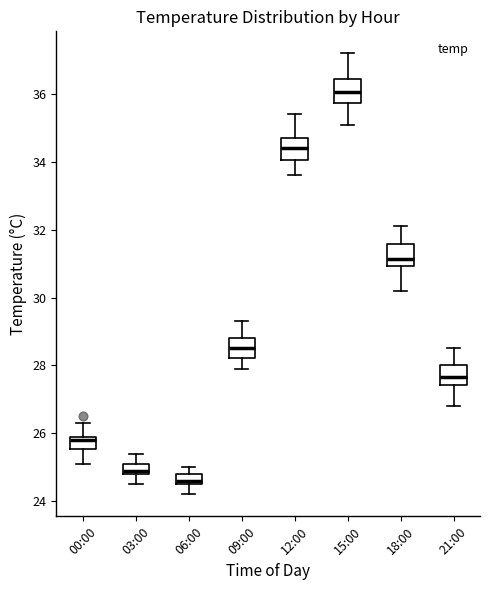

Where is the upper edge of the box for 00:00 on the y-axis? The values are not printed on the chart, so give them approximately, as read against the axis.

26.0